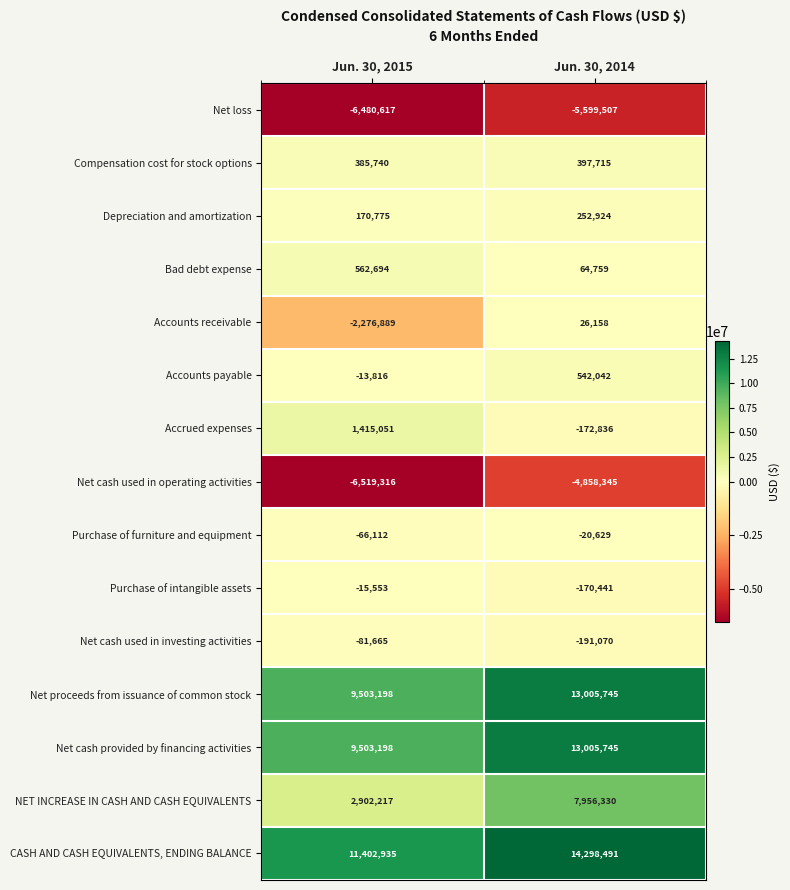

At which label is Depreciation and amortization closest to 211849?

Jun. 30, 2015